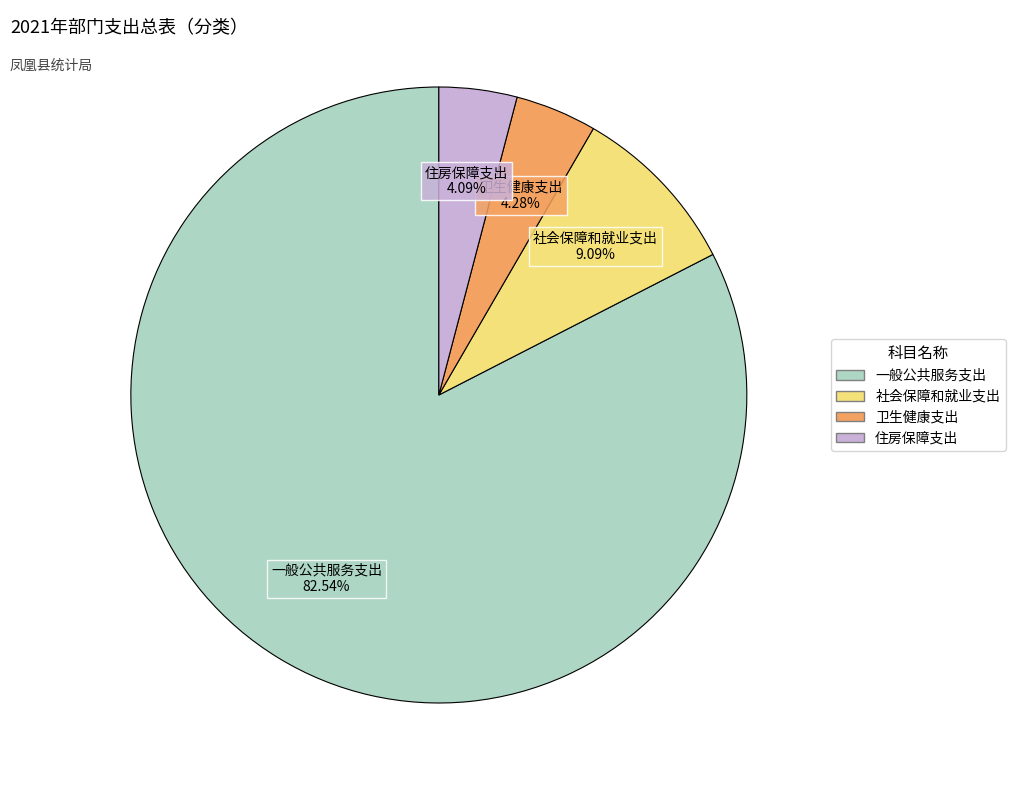

Is there any slice that represents more than half of the pie?

Yes